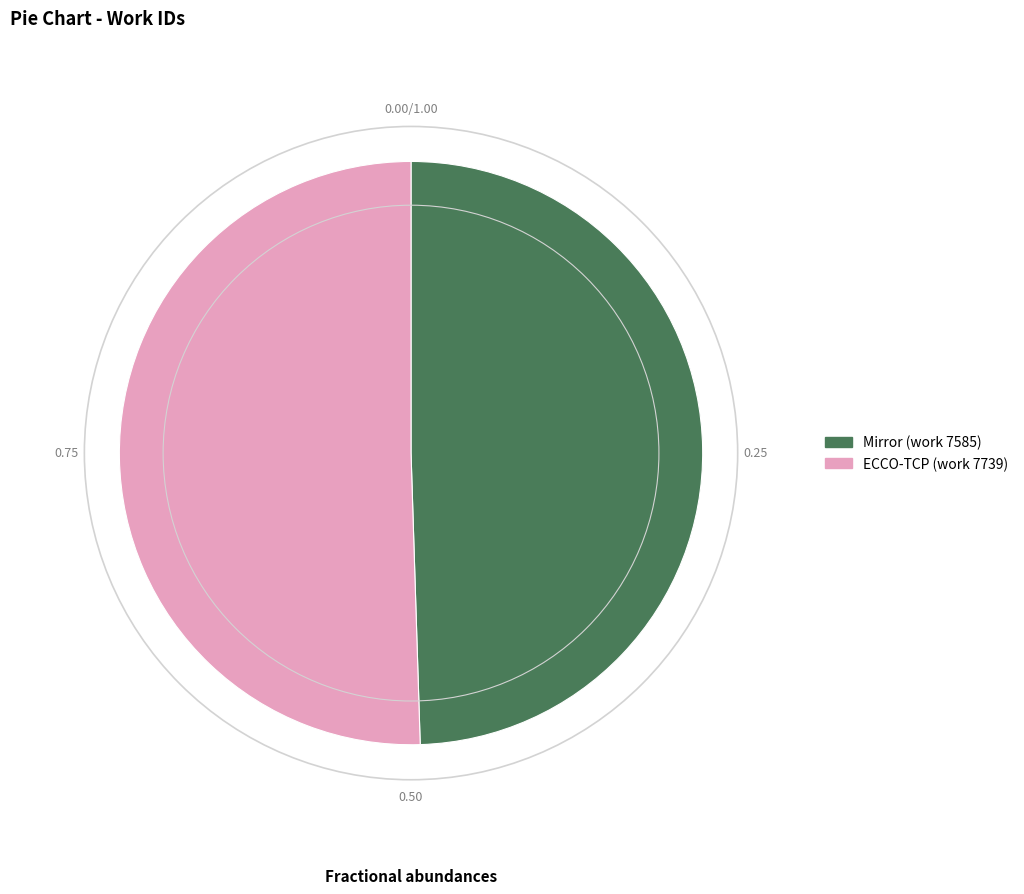

Rank the categories by value from lowest to highest.

Mirror (work 7585), ECCO-TCP (work 7739)